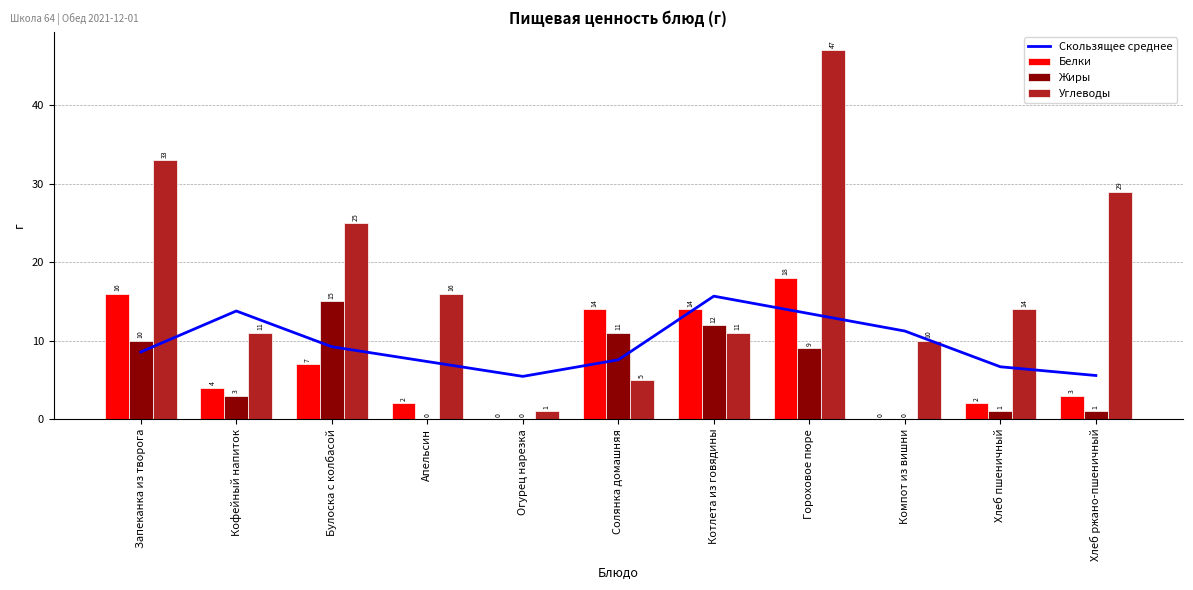

Reading right to left, what are all the values shown in this chart?

Скользящее среднее: 5.6	6.7	11.2	13.4	15.7	7.6	5.4	7.3	9.2	13.8	8.6
Белки: 3.0	2.0	0.0	18.0	14.0	14.0	0.0	2.0	7.0	4.0	16.0
Жиры: 1.0	1.0	0.0	9.0	12.0	11.0	0.0	0.0	15.0	3.0	10.0
Углеводы: 29.0	14.0	10.0	47.0	11.0	5.0	1.0	16.0	25.0	11.0	33.0